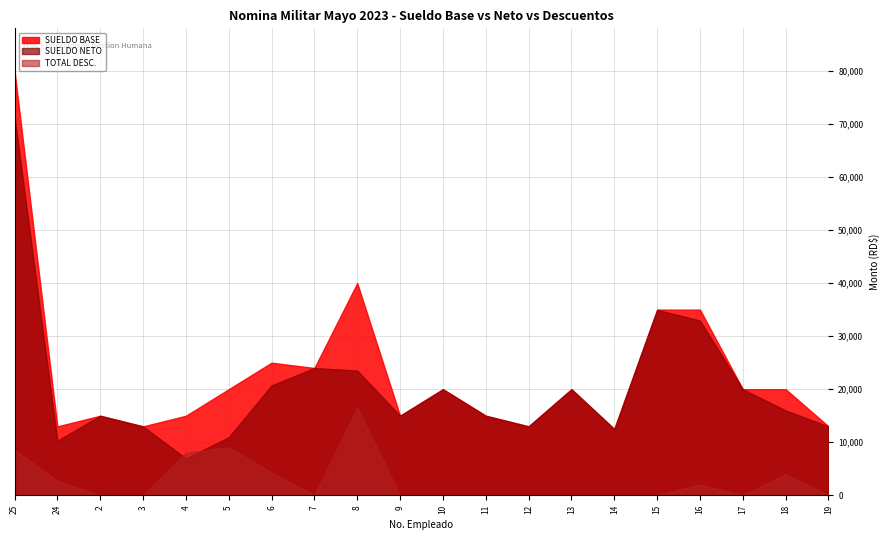

What is the spread (max minus min) of values at 19?

13000.0